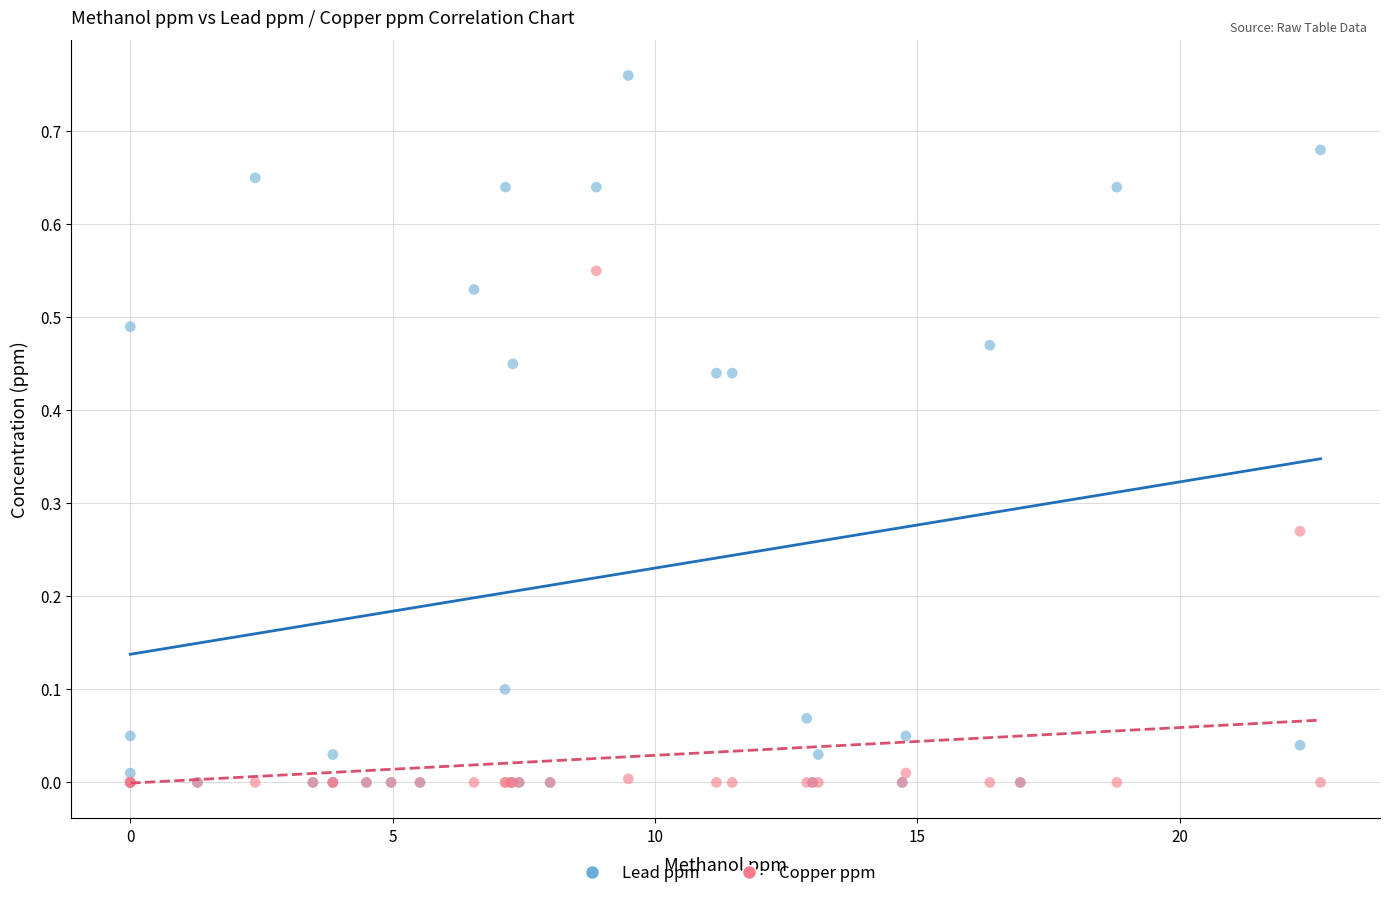

What are all the series names shown in the legend?

Lead ppm, Copper ppm